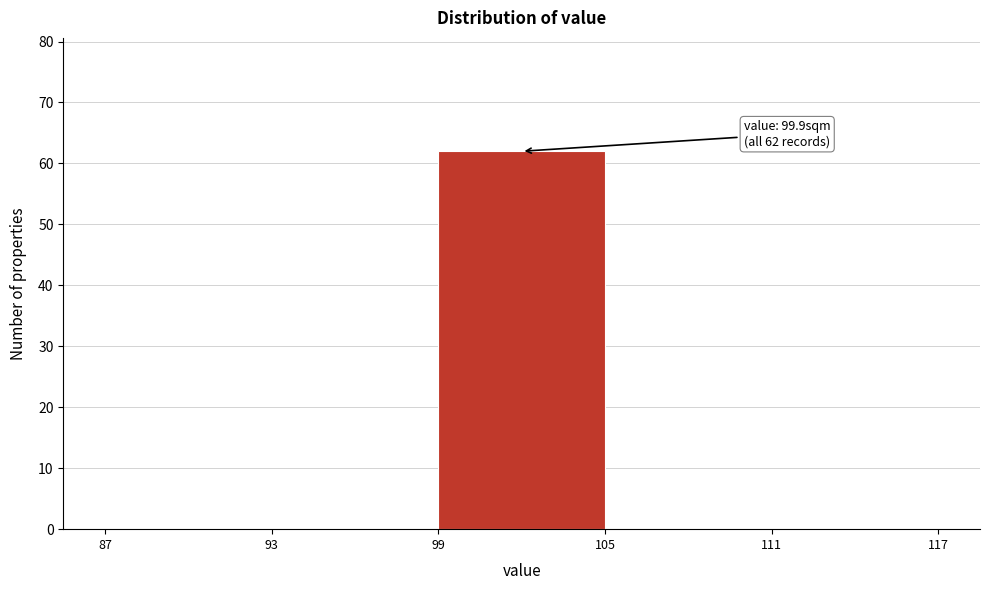

Over which range of the x-axis is the bar tallest?

99 to 105